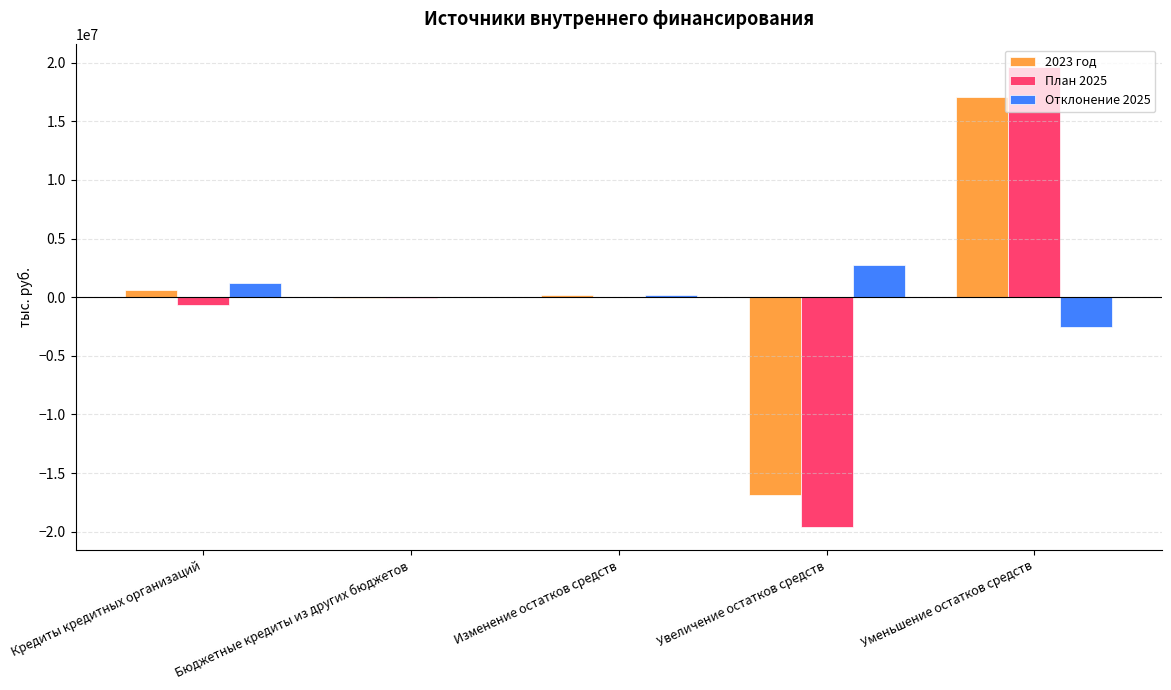

At which label does Отклонение 2025 first exceed 199460?

Кредиты кредитных организаций